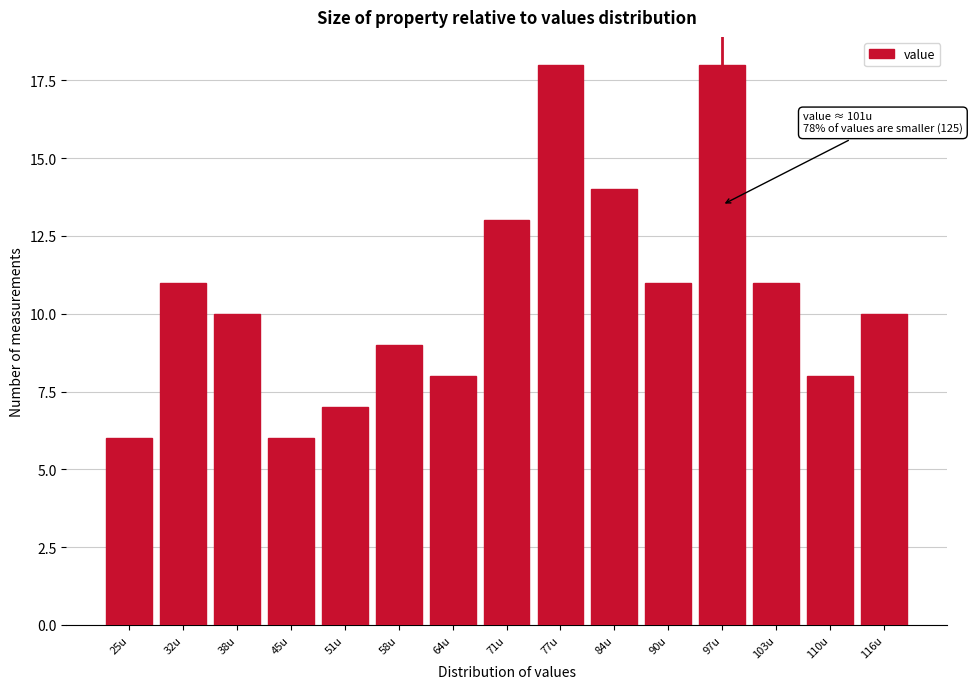

Reading left to right, transcribe all the data shown in this chart.

6	11	10	6	7	9	8	13	18	14	11	18	11	8	10